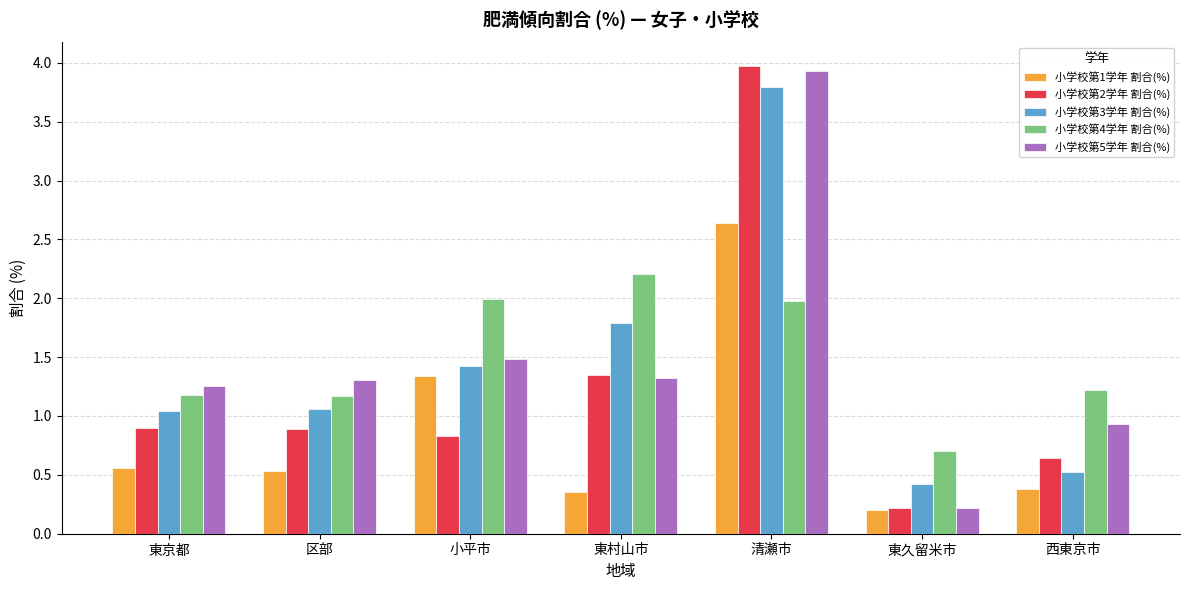

At which category is the sum across all series the highest?

清瀬市